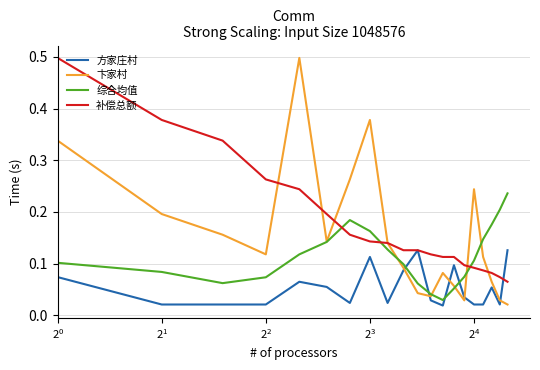

Which series has the largest total across all categories?

补偿总额